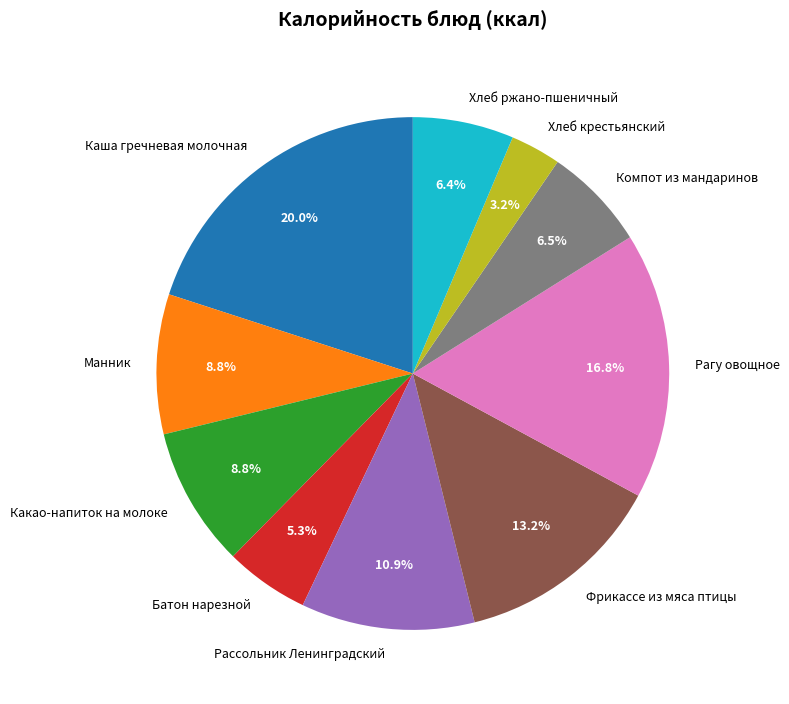

The Фрикассе из мяса птицы slice represents 13% of the pie. True or false?

True